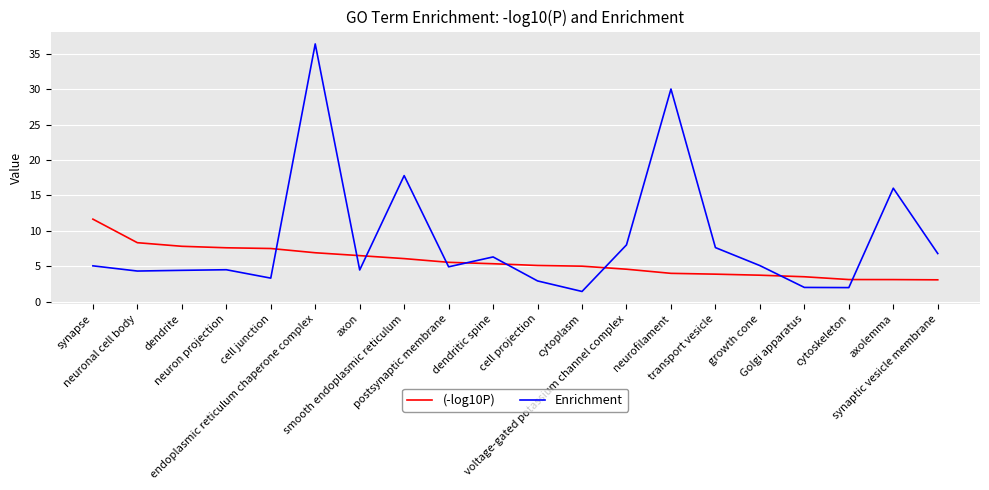

Where is (-log10P) nearest to the value 7?

endoplasmic reticulum chaperone complex